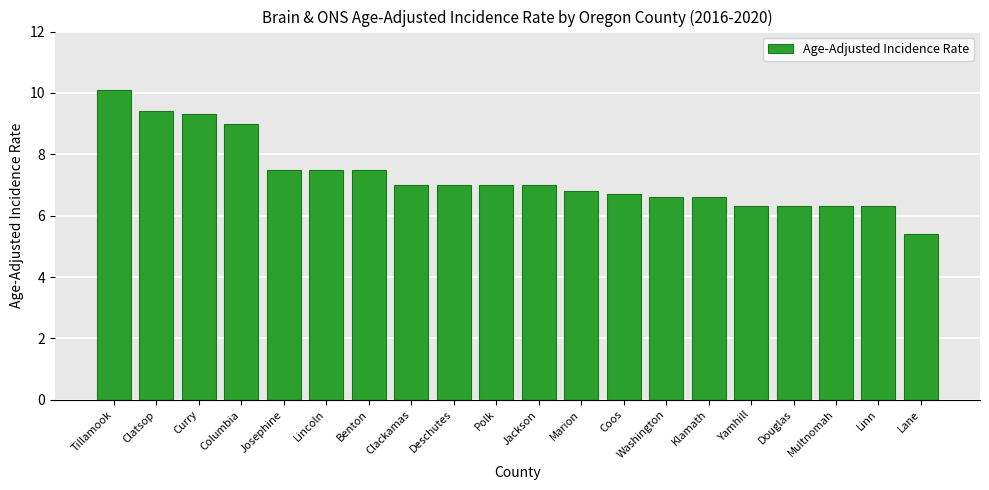

What is the sum of all values?

145.6